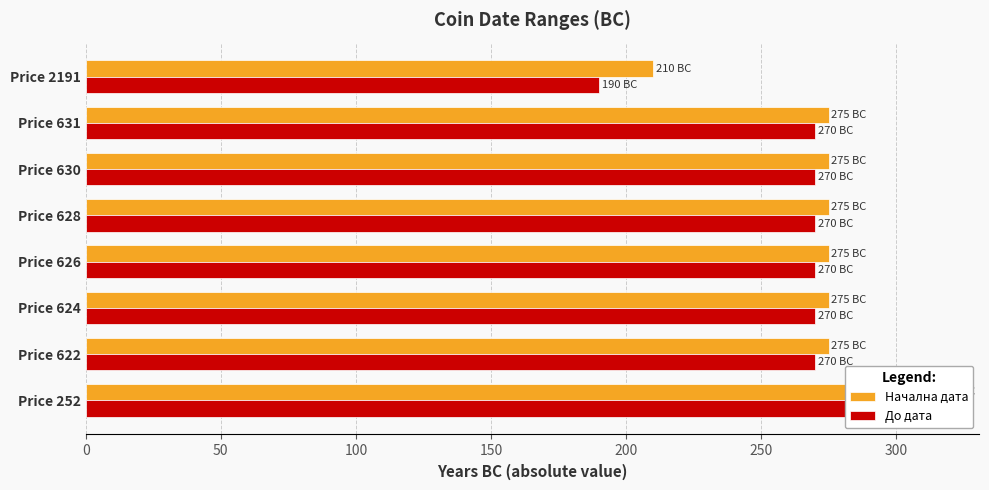

What value does the Начална дата series have at 150?

275